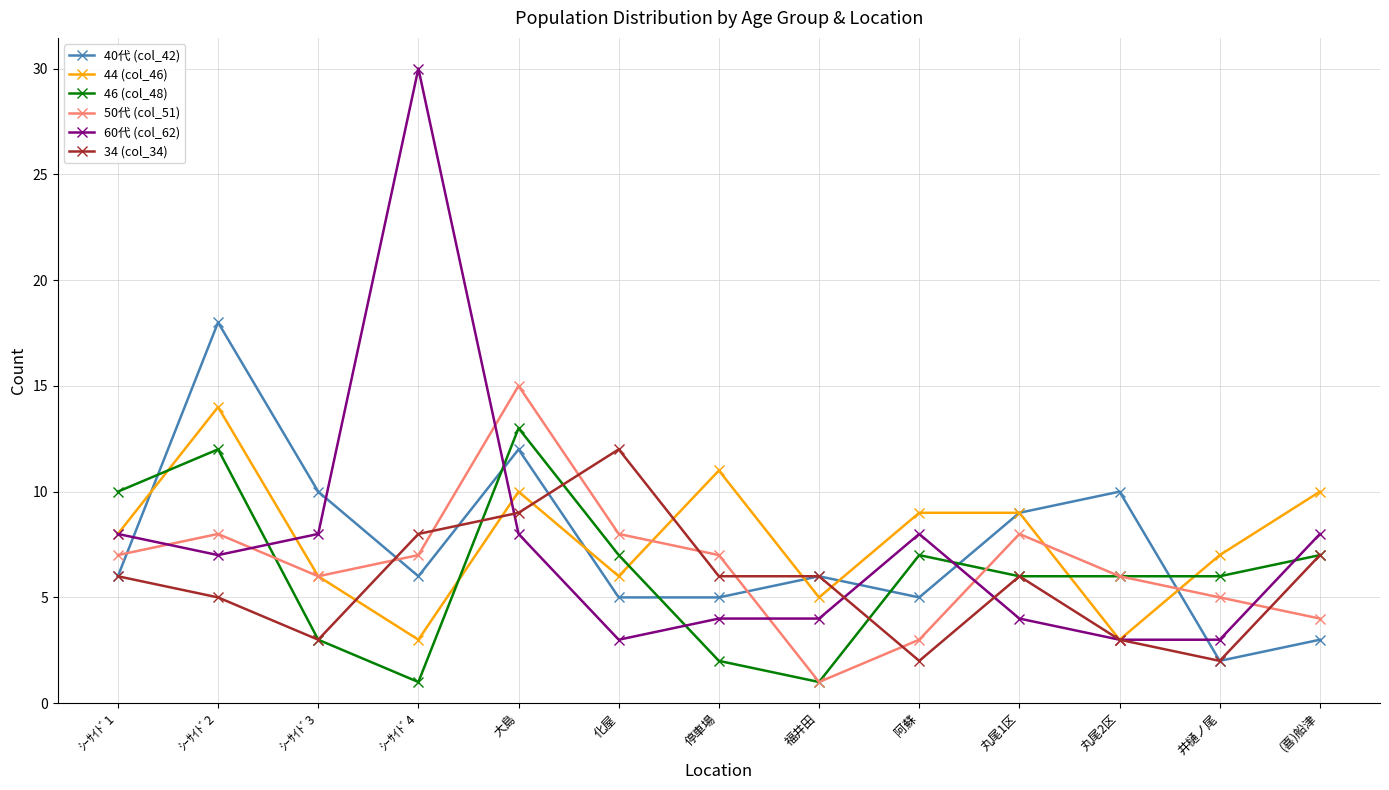

At which category does 40代 (col_42) reach its first local peak?

ｼｰｻｲﾄﾞ2